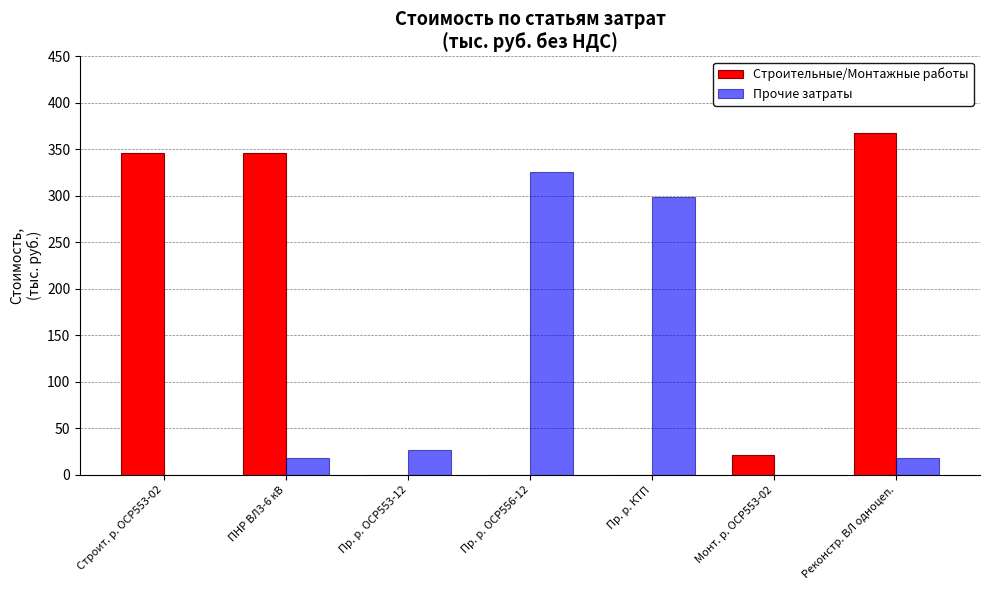

At which category does the chart reach its peak across all series?

Реконстр. ВЛ одноцеп.